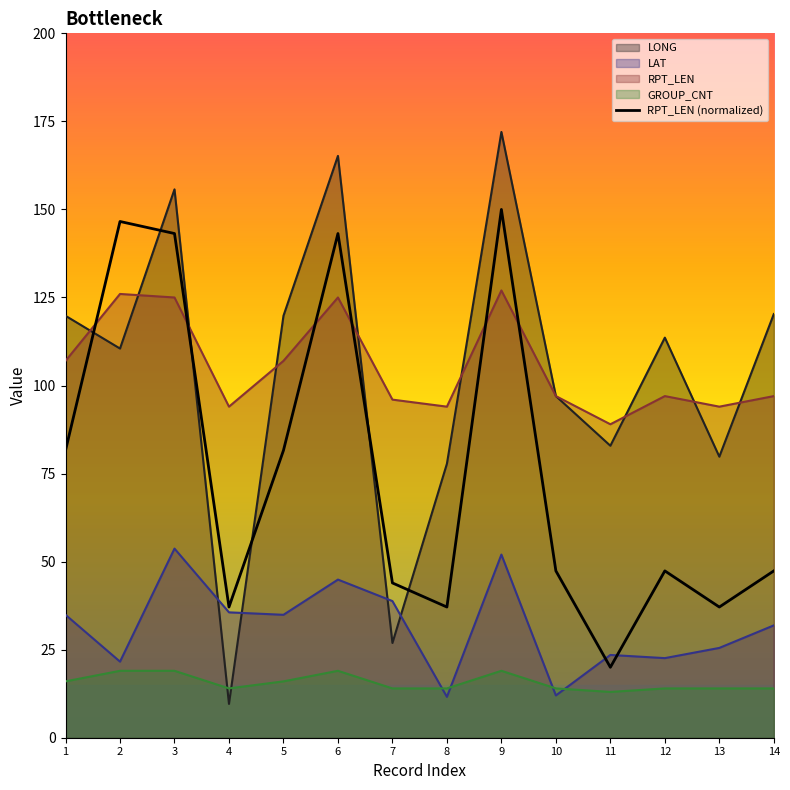

Reading right to left, extract all data points from this chart.

14=47.4	13=37.1	12=47.4	11=20.0	10=47.4	9=150.0	8=37.1	7=43.9	6=143.2	5=81.6	4=37.1	3=143.2	2=146.6	1=81.6